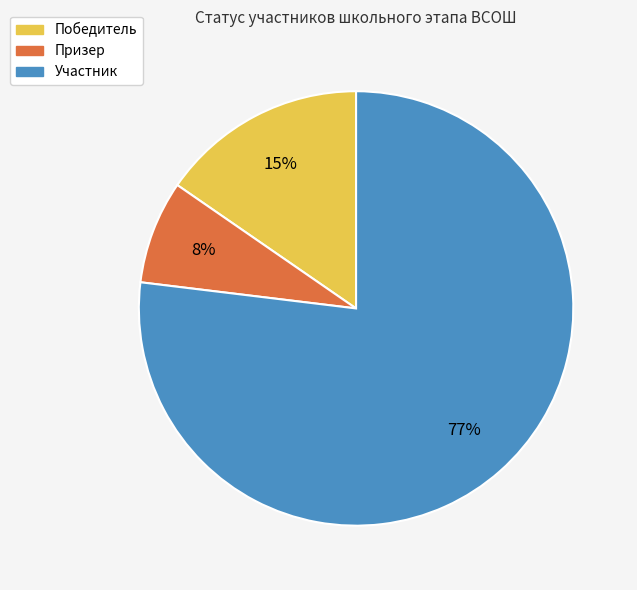

Between Победитель and Участник, which is larger?

Участник